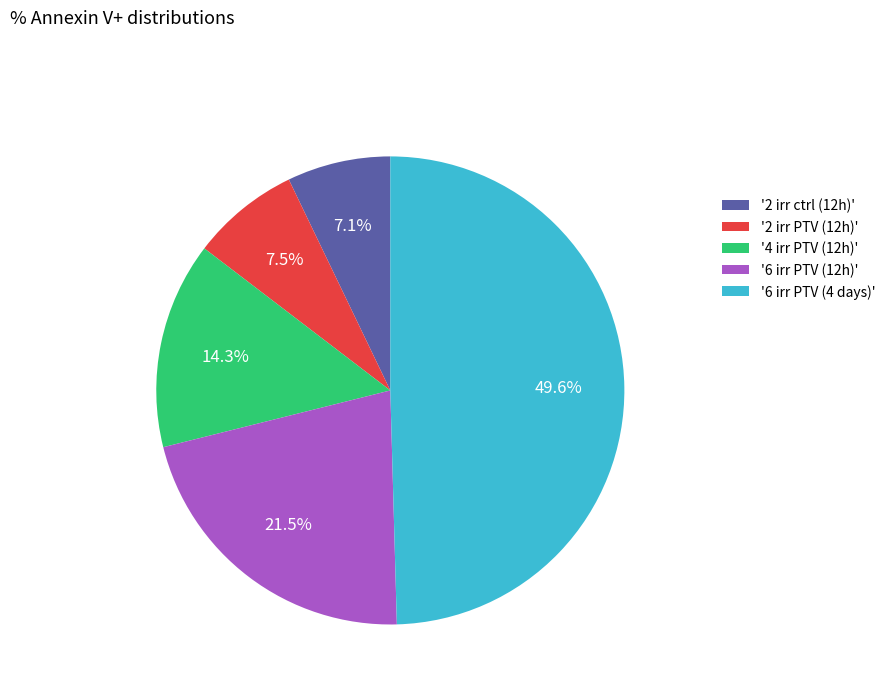

Is the sum of '2 irr PTV (12h)' and '6 irr PTV (12h)' greater than half?

No